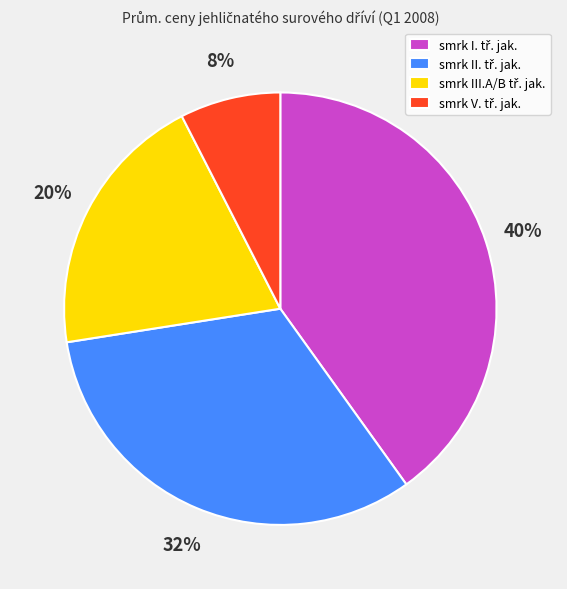

To the nearest percent, what is the average slice percentage?

25%